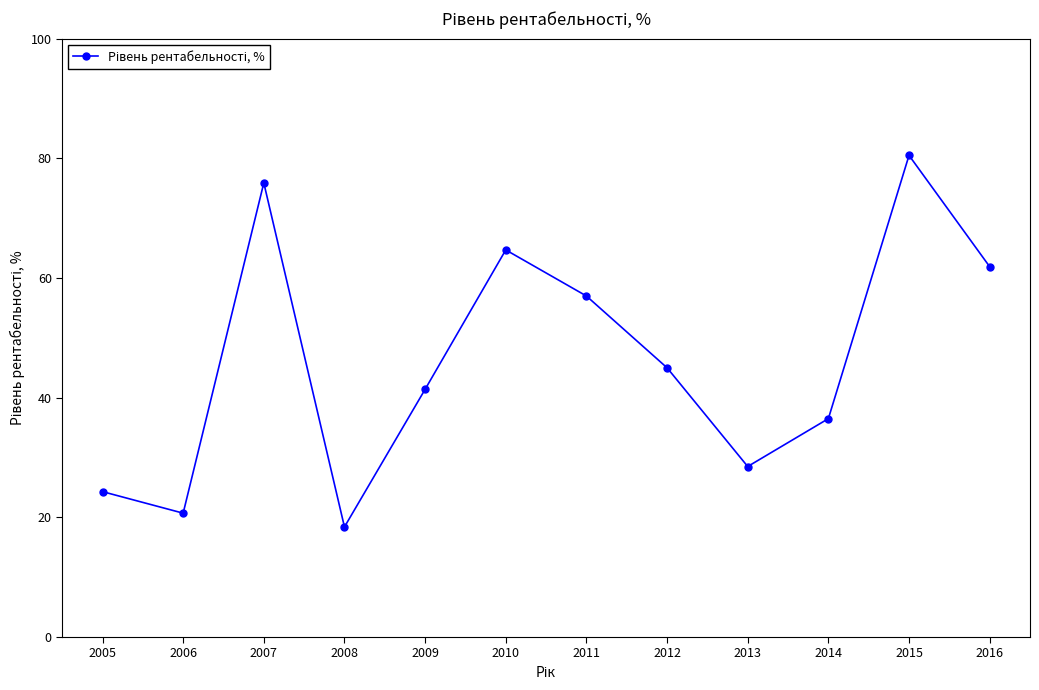

Where is the first local maximum?

2007